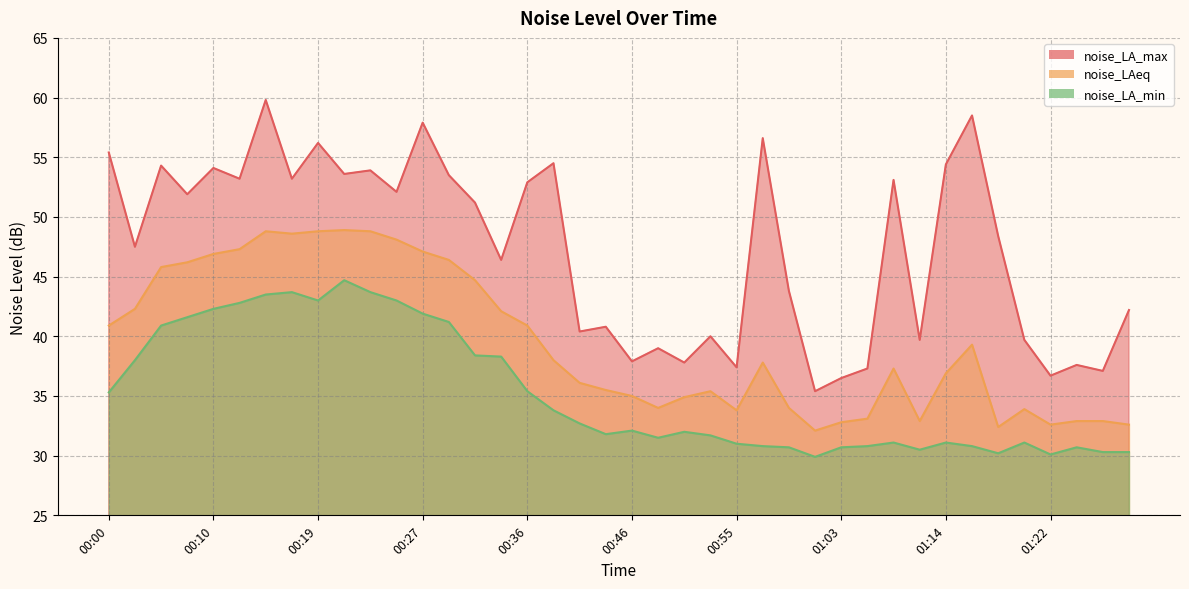

Reading right to left, transcribe all the data shown in this chart.

noise_LA_max: 42.2	37.1	37.6	36.7	39.7	48.4	58.5	54.4	39.7	53.1	37.3	36.5	35.4	43.8	56.6	37.4	40.0	37.8	39.0	37.9	40.8	40.4	54.5	52.9	46.4	51.2	53.5	57.9	52.1	53.9	53.6	56.2	53.2	59.8	53.2	54.1	51.9	54.3	47.5	55.4
noise_LAeq: 32.6	32.9	32.9	32.6	33.9	32.4	39.3	36.9	32.9	37.3	33.1	32.8	32.1	34.0	37.8	33.8	35.4	34.9	34.0	35.0	35.5	36.1	38.0	40.9	42.1	44.7	46.4	47.1	48.1	48.8	48.9	48.8	48.6	48.8	47.3	46.9	46.2	45.8	42.3	40.9
noise_LA_min: 30.3	30.3	30.7	30.1	31.1	30.2	30.8	31.1	30.5	31.1	30.8	30.7	29.9	30.7	30.8	31.0	31.7	32.0	31.5	32.1	31.8	32.7	33.8	35.4	38.3	38.4	41.2	41.9	43.0	43.7	44.7	43.0	43.7	43.5	42.8	42.3	41.6	40.9	38.0	35.3